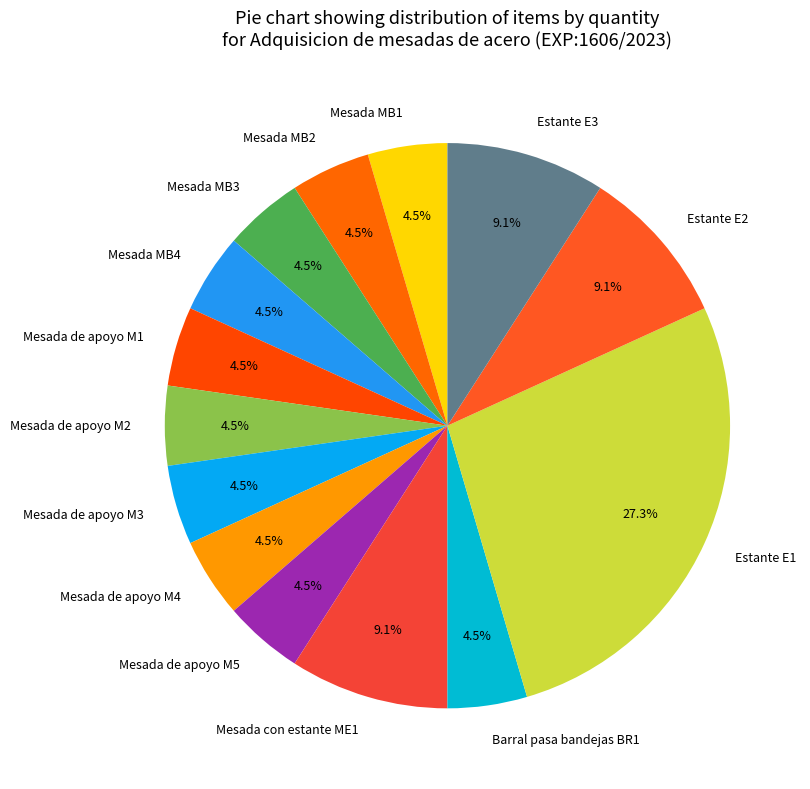

Is it true that Mesada de apoyo M5 is 11% of the pie?

False